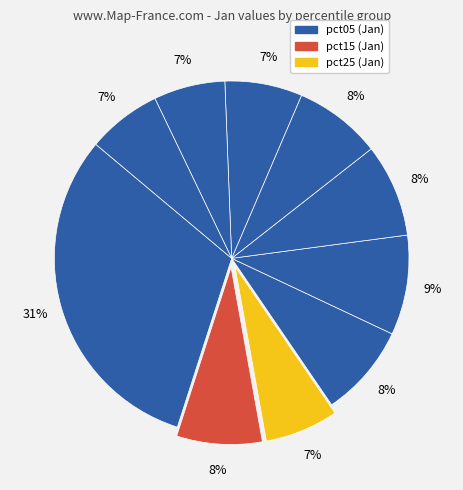

How many slices are in this pie chart?

10